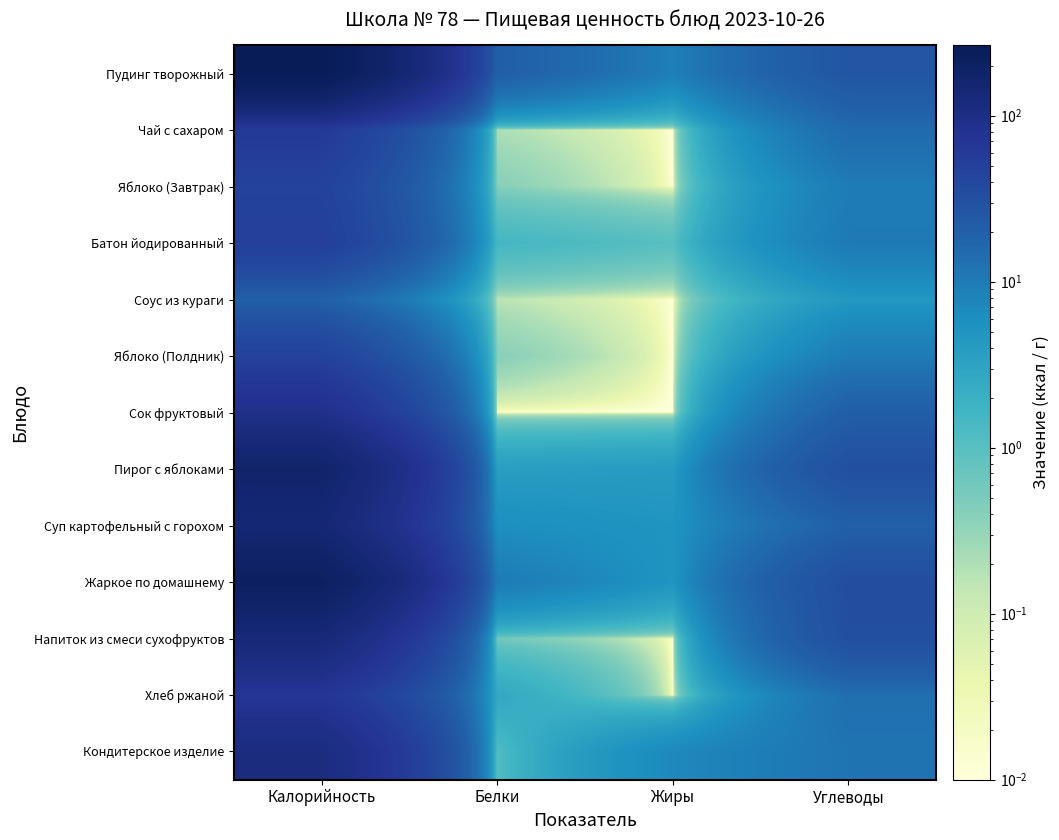

Rank the series by their maximum value, from highest to lowest.

Пудинг творожный, Жаркое по домашнему, Пирог с яблоками, Суп картофельный с горохом, Напиток из смеси сухофруктов, Кондитерское изделие, Сок фруктовый, Хлеб ржаной, Чай с сахаром, Батон йодированный, Яблоко (Завтрак), Яблоко (Полдник), Соус из кураги